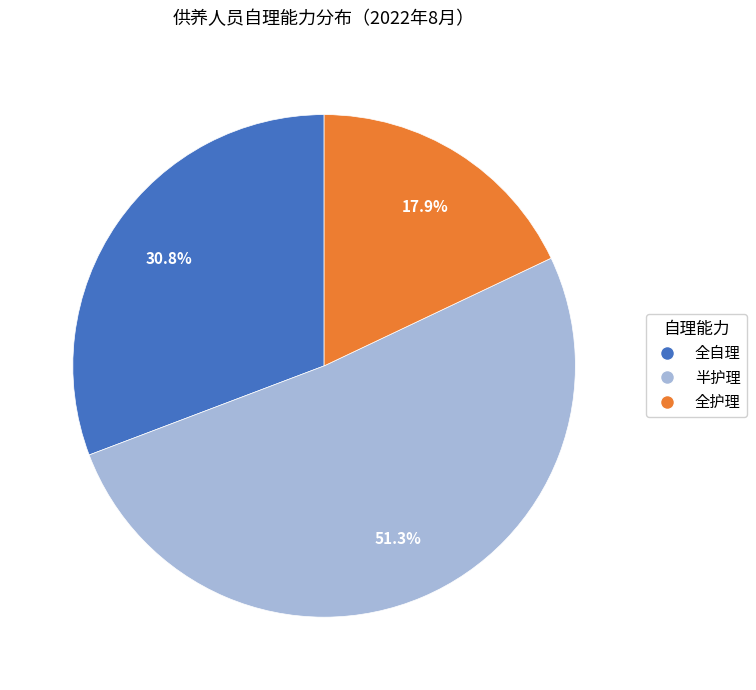

What percentage is NOT represented by 全护理?

82.1%